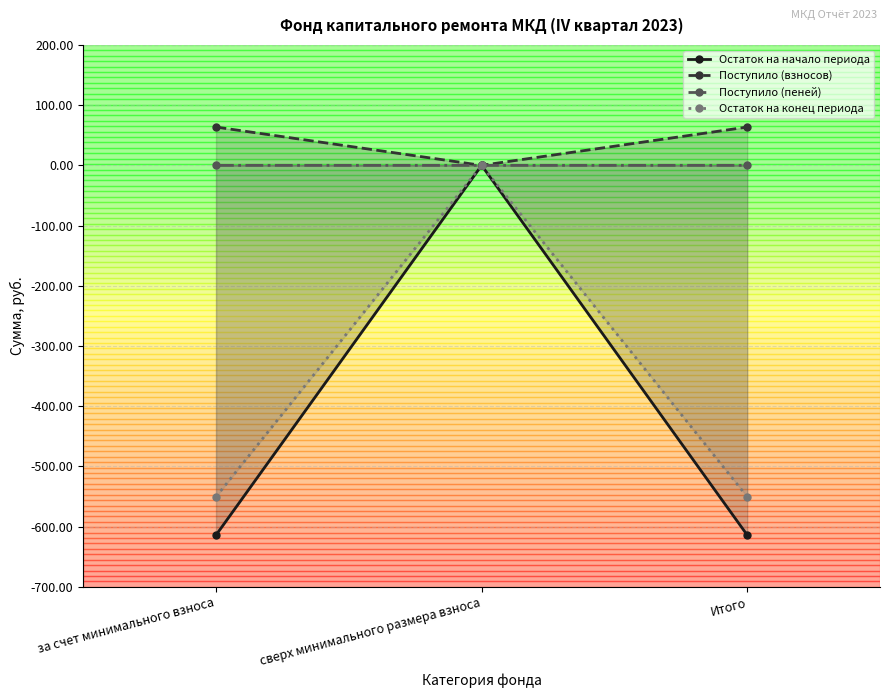

Which series changed the most between за счет минимального взноса and Итого?

Остаток на начало периода